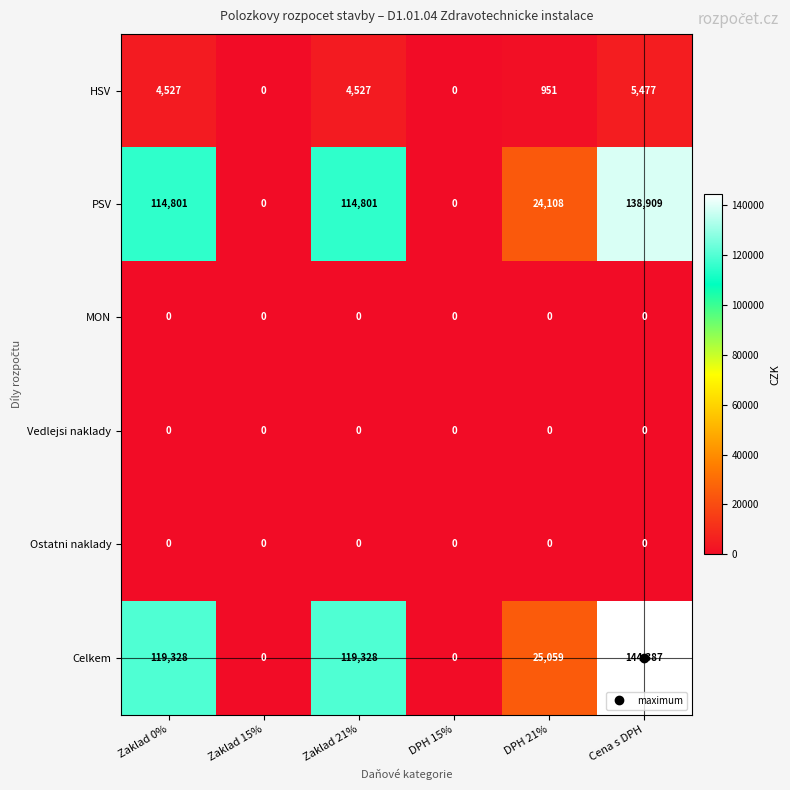

Which series changed the most between Zaklad 0% and Cena s DPH?

Celkem